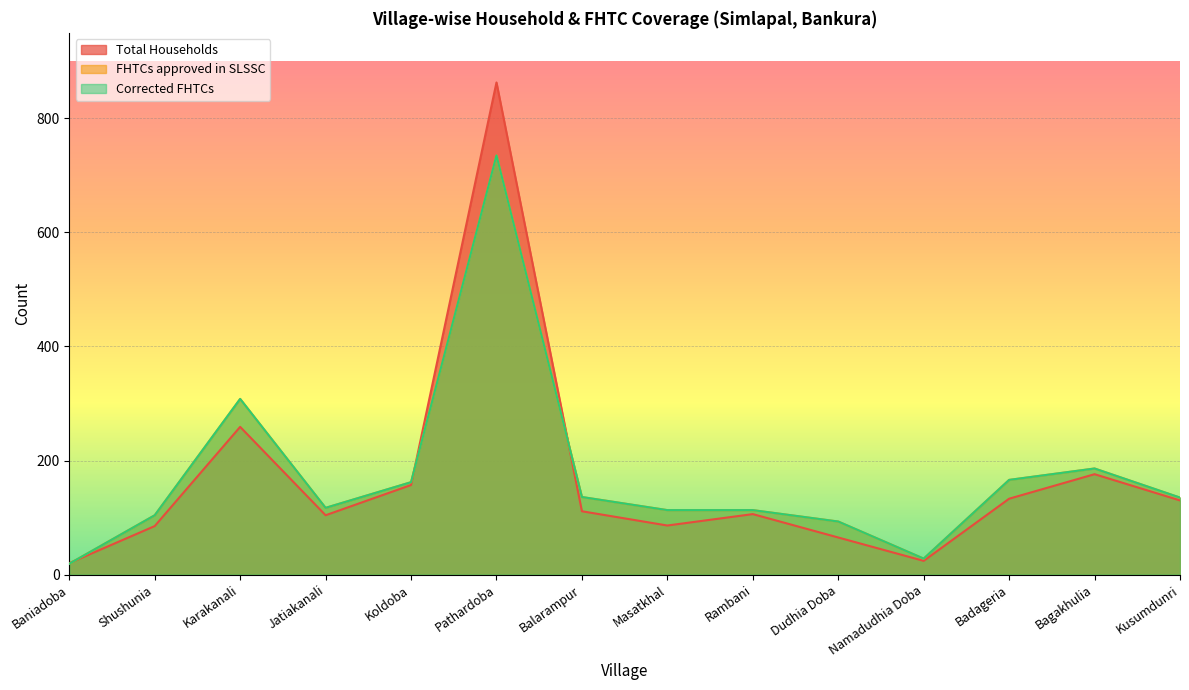

Reading right to left, what are all the values shown in this chart?

Total Households: 130	176	133	24	65	106	86	111	863	157	104	259	85	20
FHTCs approved in SLSSC: 135	186	166	28	93	113	113	136	735	162	117	308	104	19
Corrected FHTCs: 135	186	166	28	93	113	113	136	735	162	117	308	104	19